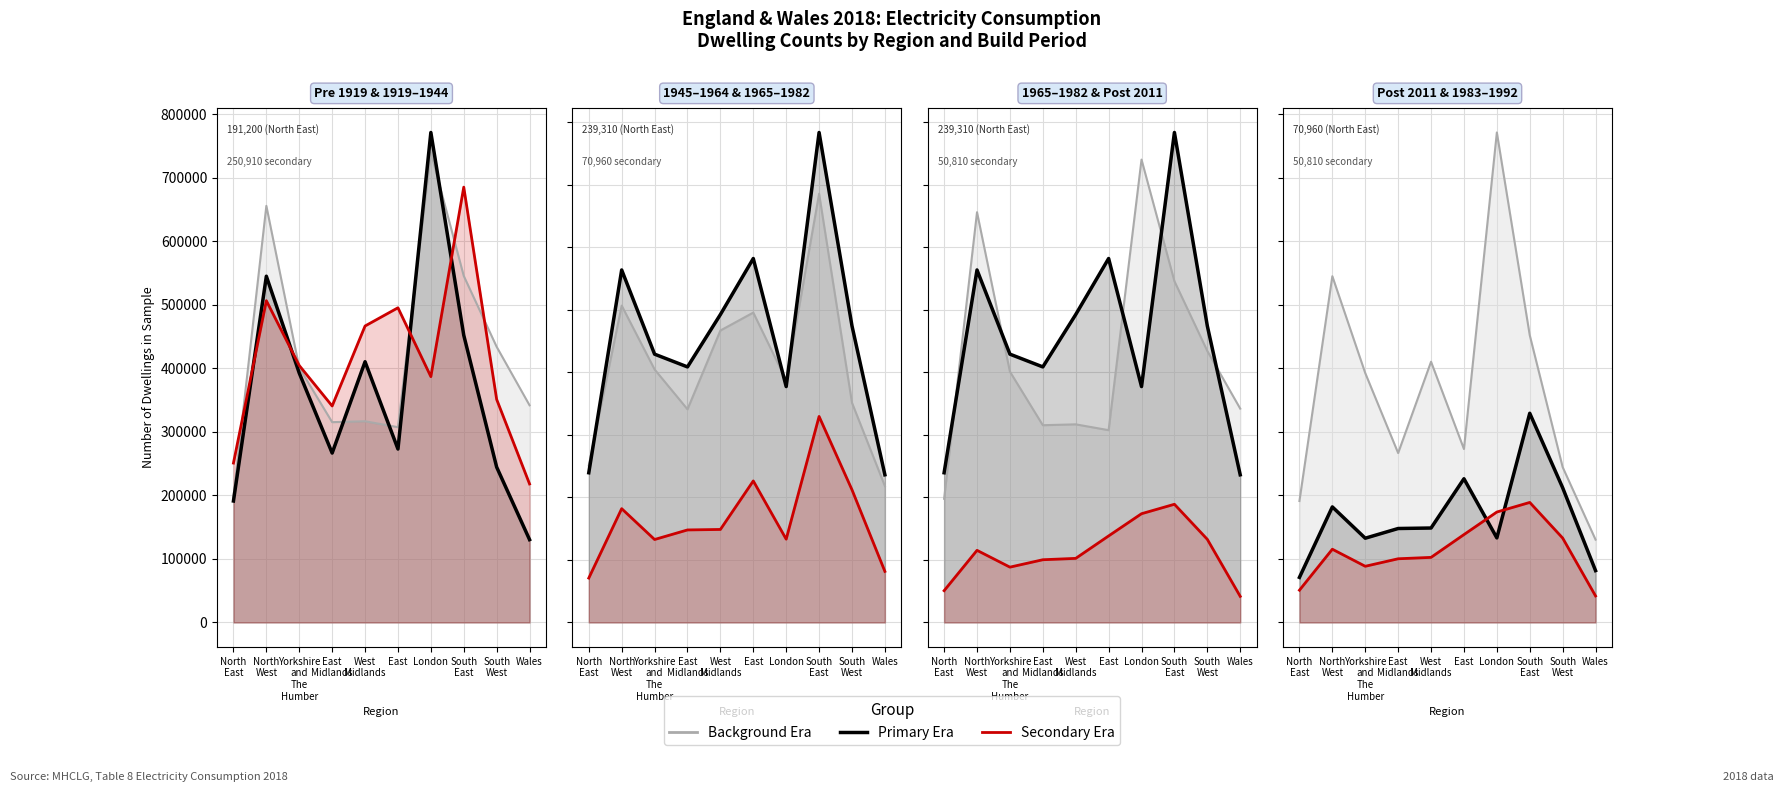

In 1983 to 1992, how many points are lower than both neighbors (excluding endpoints)?

2